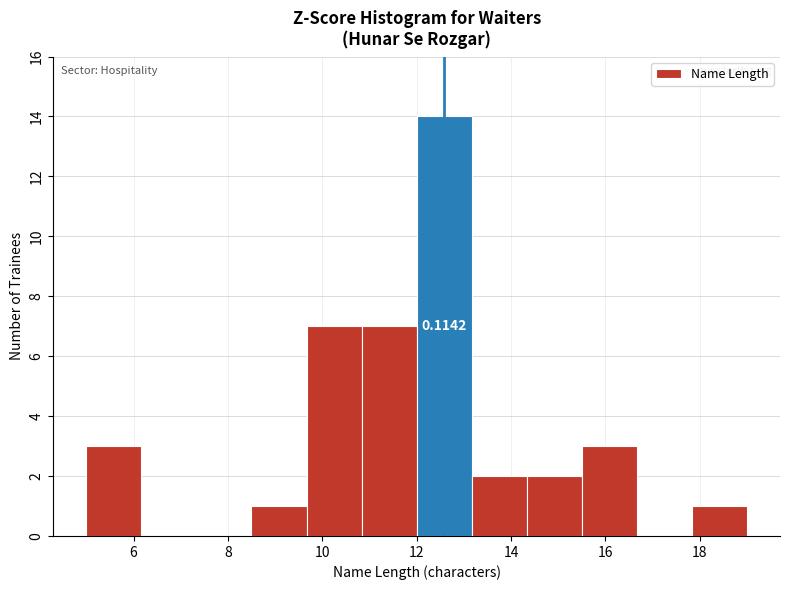

Over which range of the x-axis is the bar tallest?

12.0 to 13.2